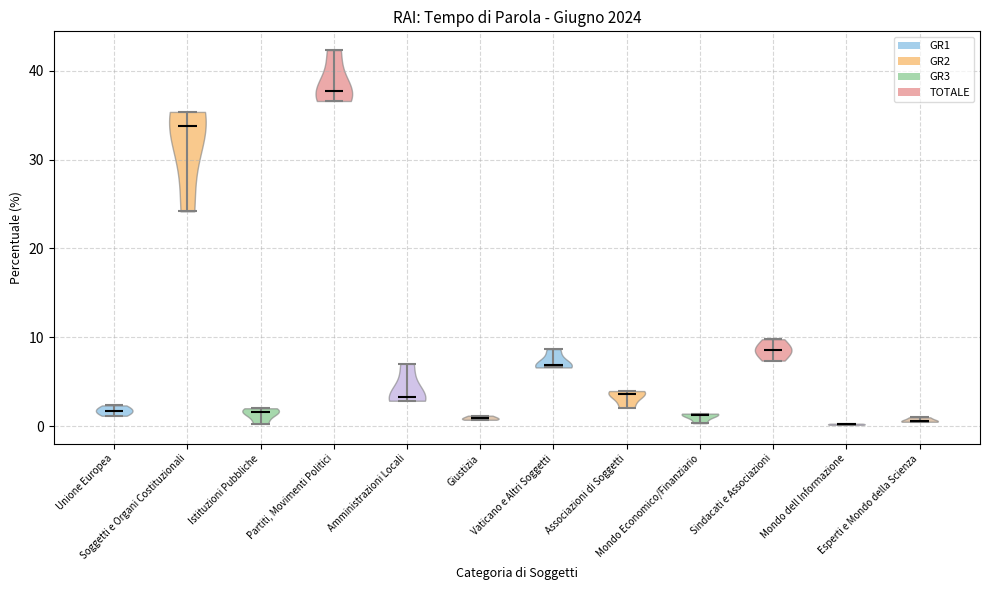

Reading left to right, read every violin against the y-axis: where its median line is, and the lowest and highest points it reaches. The values are not printed on the chart, so give them approximately, as read against the axis.

Unione Europea: median line 2, lowest point 1, highest point 2
Soggetti e Organi Costituzionali: median line 34, lowest point 24, highest point 35
Istituzioni Pubbliche: median line 2, lowest point 0, highest point 2
Partiti, Movimenti Politici: median line 38, lowest point 37, highest point 42
Amministrazioni Locali: median line 3, lowest point 3, highest point 7
Giustizia: median line 1, lowest point 1, highest point 1
Vaticano e Altri Soggetti: median line 7, lowest point 7, highest point 9
Associazioni di Soggetti: median line 4, lowest point 2, highest point 4
Mondo Economico/Finanziario: median line 1, lowest point 0, highest point 1
Sindacati e Associazioni: median line 9, lowest point 7, highest point 10
Mondo dell Informazione: median line 0, lowest point 0, highest point 0
Esperti e Mondo della Scienza: median line 1, lowest point 1, highest point 1